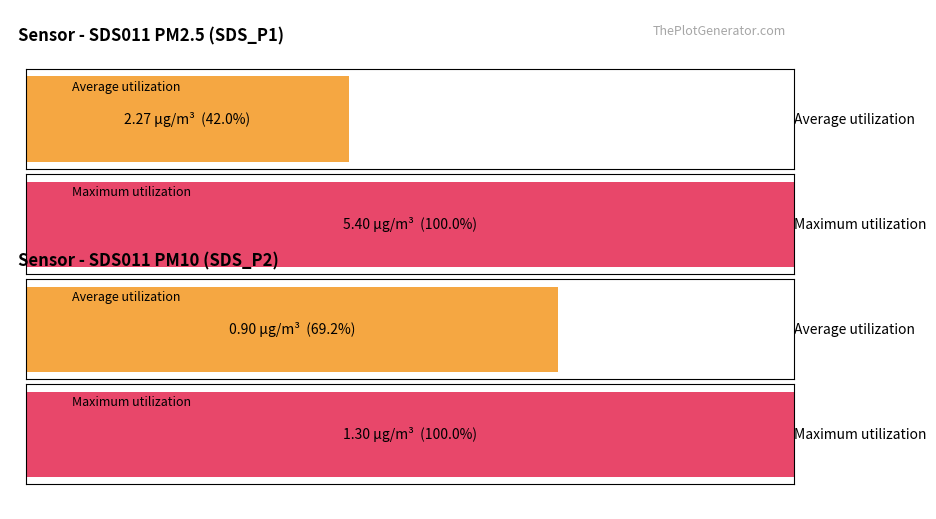

Which series has the largest range (max minus min)?

Average utilization